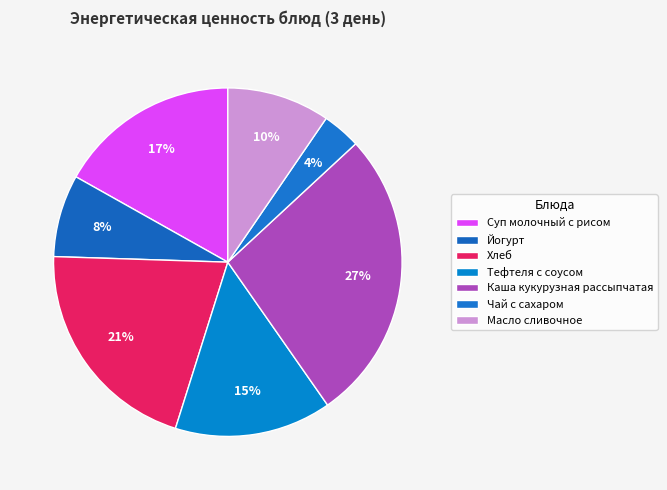

Which category has the biggest portion of the pie?

Каша кукурузная рассыпчатая